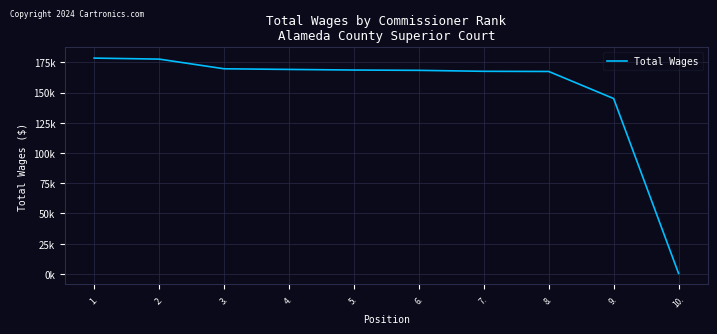

Is this an area chart (filled region under the line)?

No